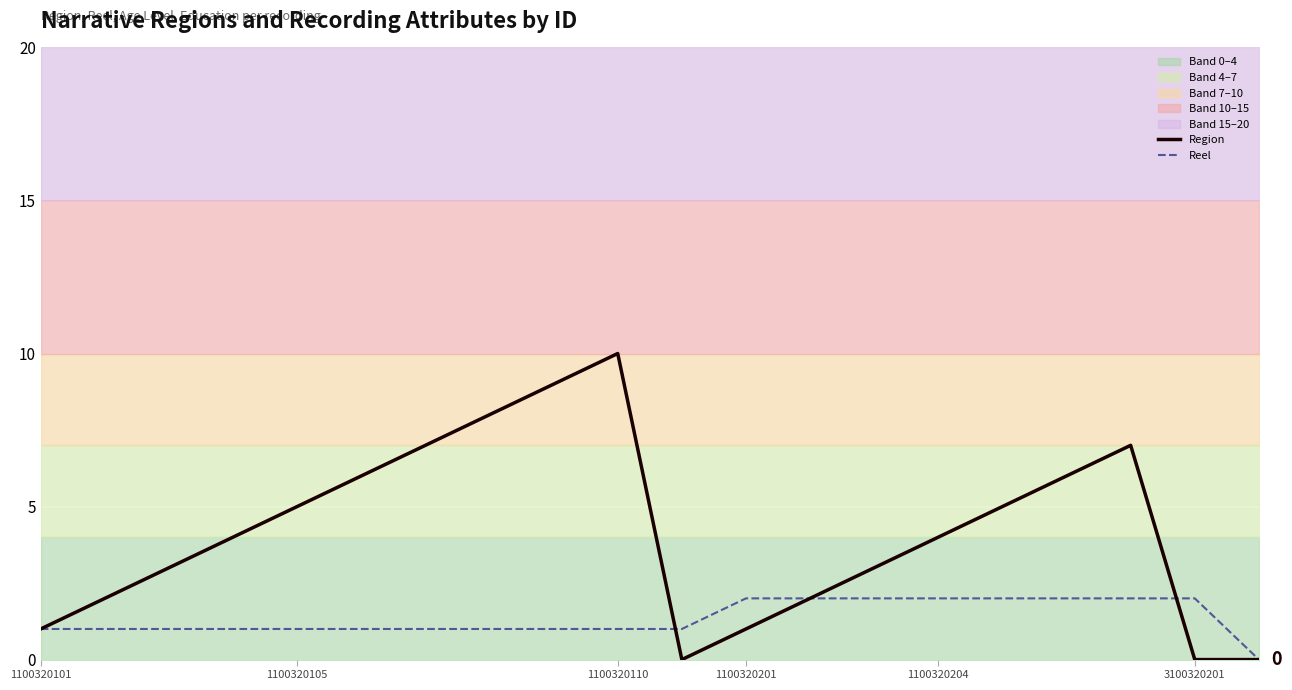

How many series are shown in this chart?

2